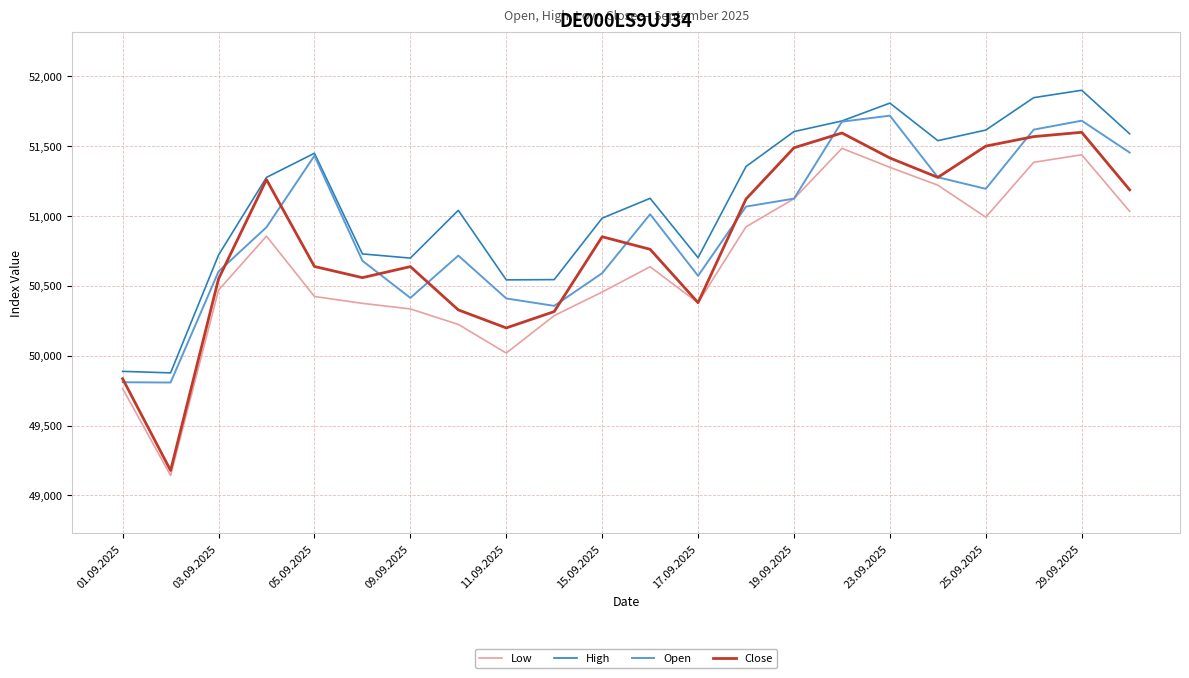

Which series has the largest total across all categories?

High